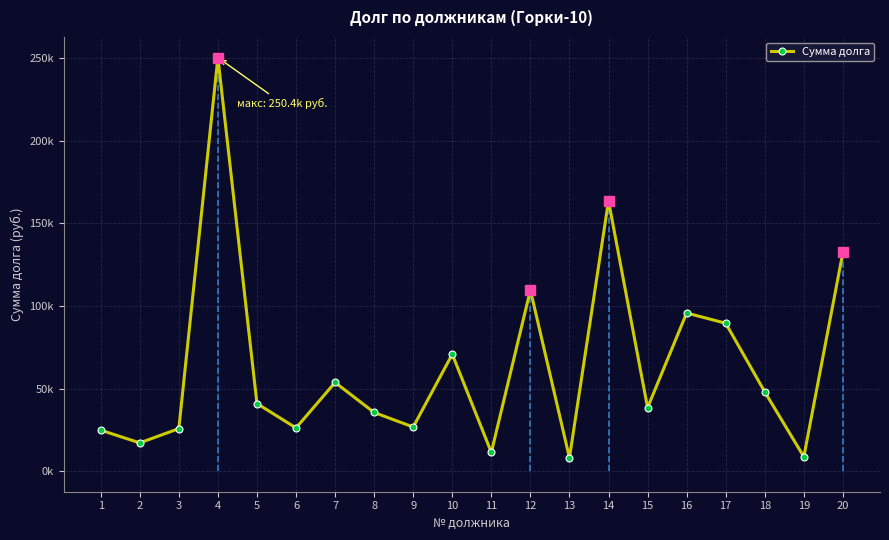

Reading left to right, list all the values displayed in this chart.

24775.3	17065.3	25713.7	250441.1	40890.0	26116.8	53670.3	35469.1	26681.4	70776.5	11294.5	109640.2	8000.6	163688.3	38402.3	95728.6	89553.2	47970.0	8652.1	132450.9